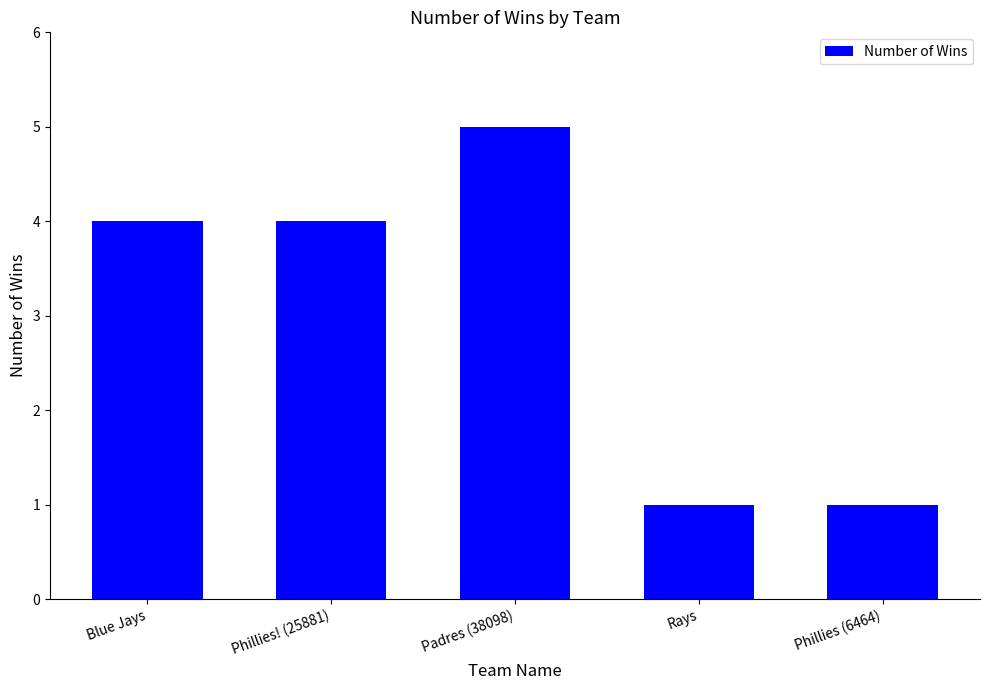

What is the difference between the maximum and minimum values?

4